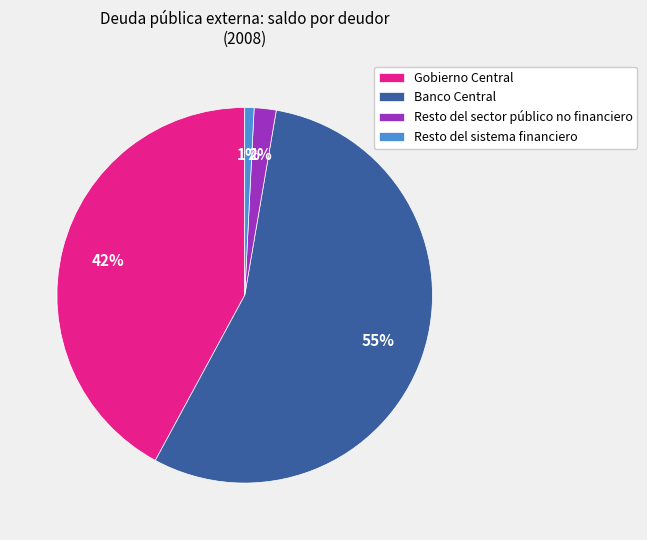

Count the number of slices in the pie.

4